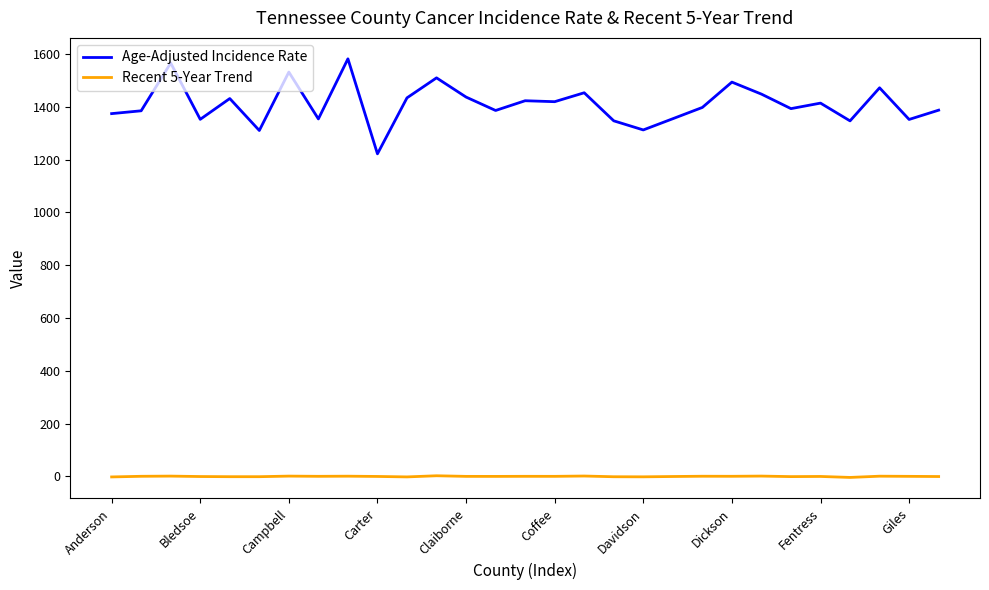

Which series has the largest range (max minus min)?

Age-Adjusted Incidence Rate